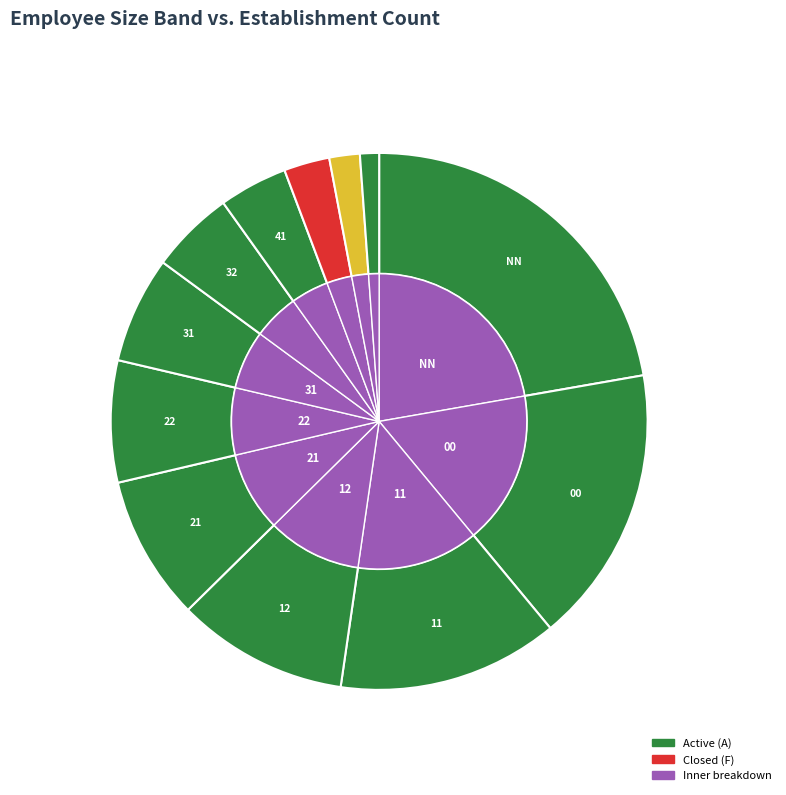

Rank the categories by value from lowest to highest.

01, 03, 42, 41, 32, 31, 22, 21, 12, 11, 00, NN